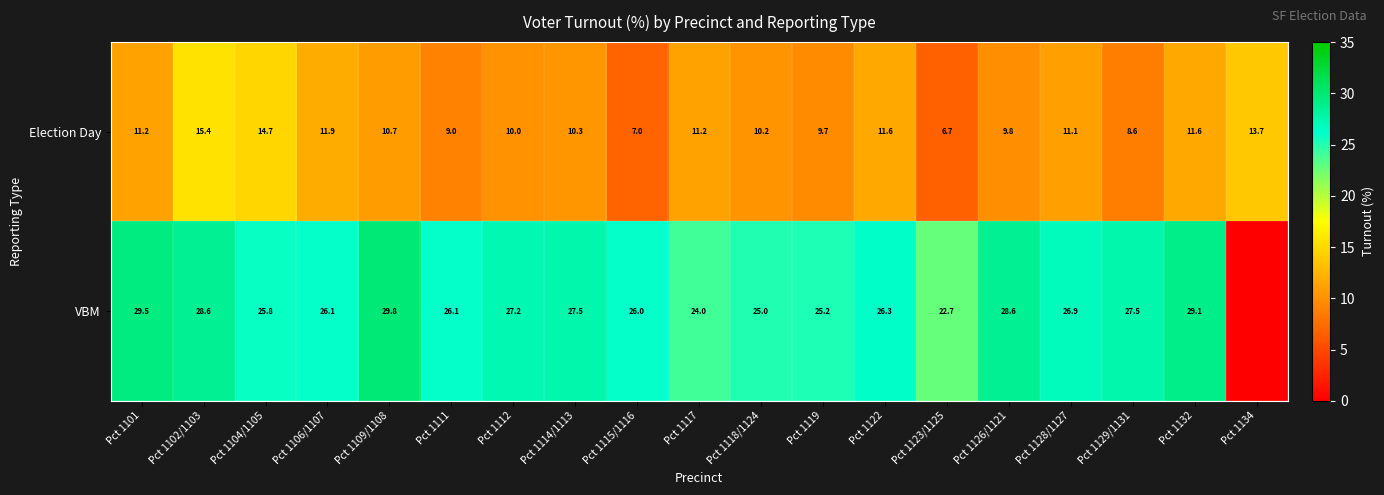

What is the minimum value for Election Day?

6.7